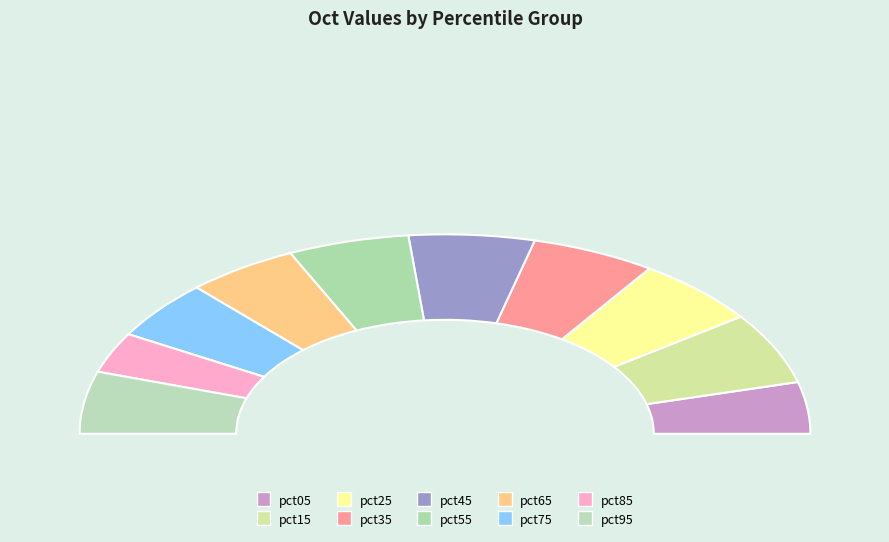

To the nearest percent, what is the difference between the pct05 and pct45 slice percentages?

3%